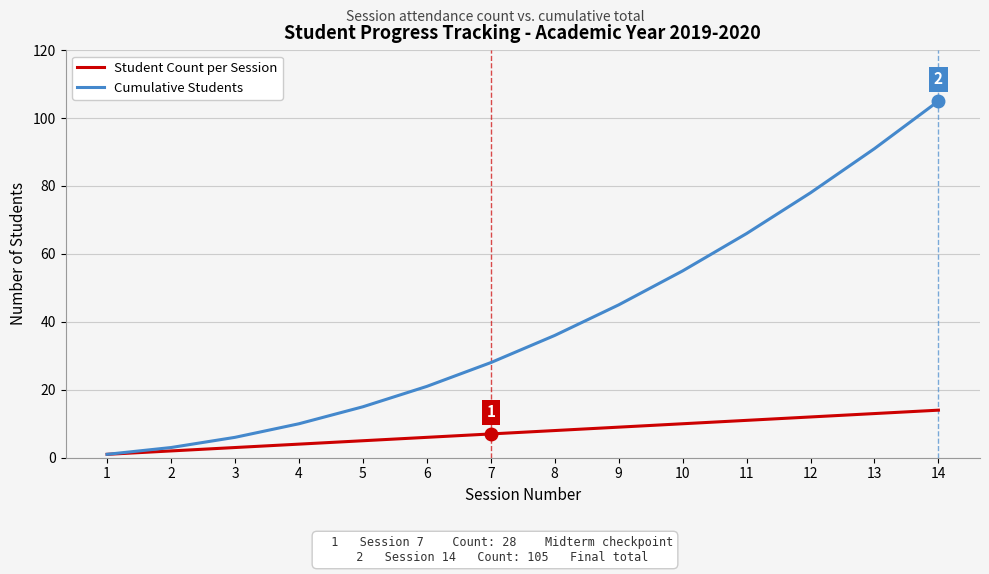

How many lines are shown in the chart?

2